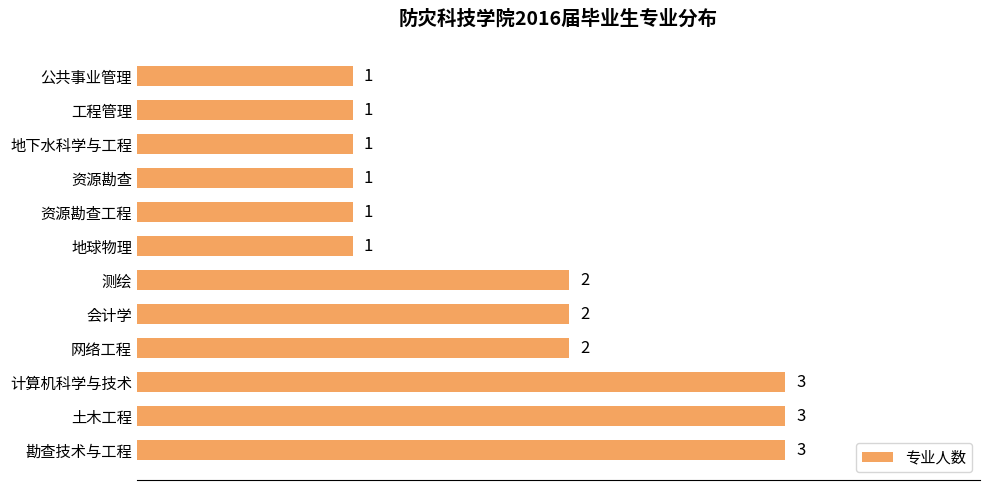

What is the ratio of the value at 资源勘查工程 to the value at 土木工程?

0.3